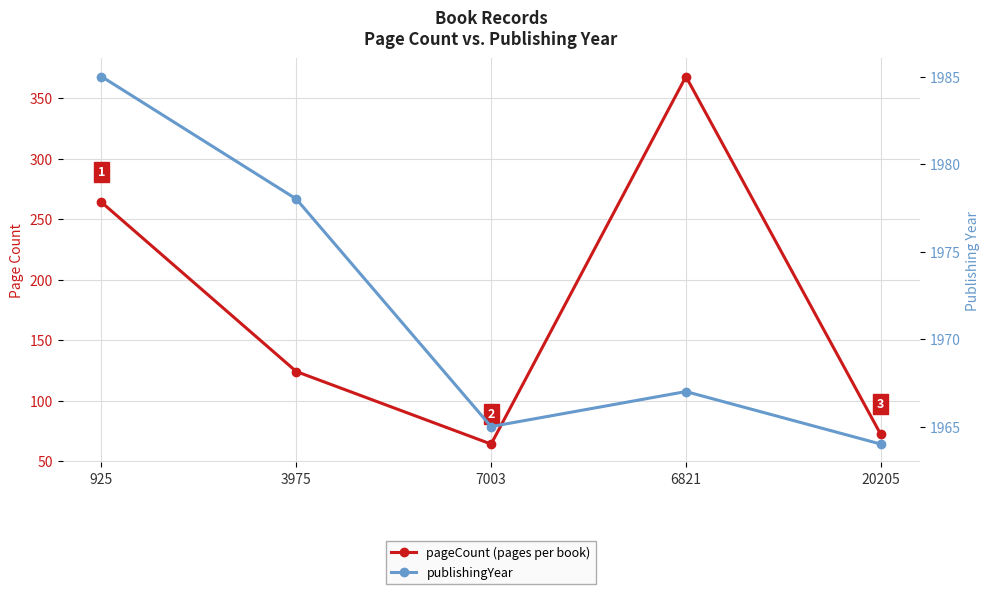

Rank the series at 925 from highest to lowest value.

publishingYear, pageCount